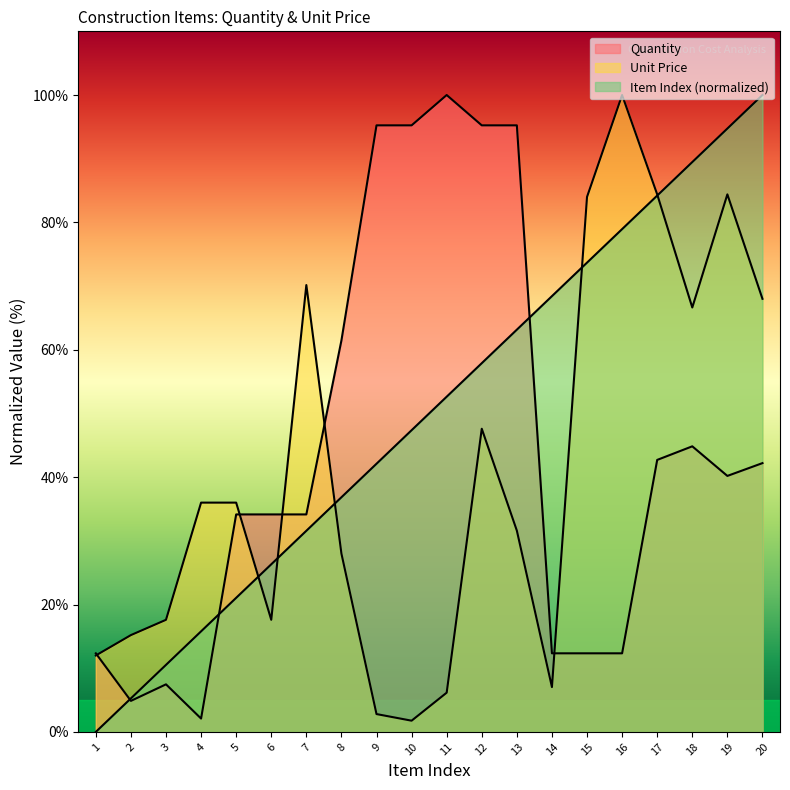

The value of Item Index at 2 is 2.0. True or false?

False